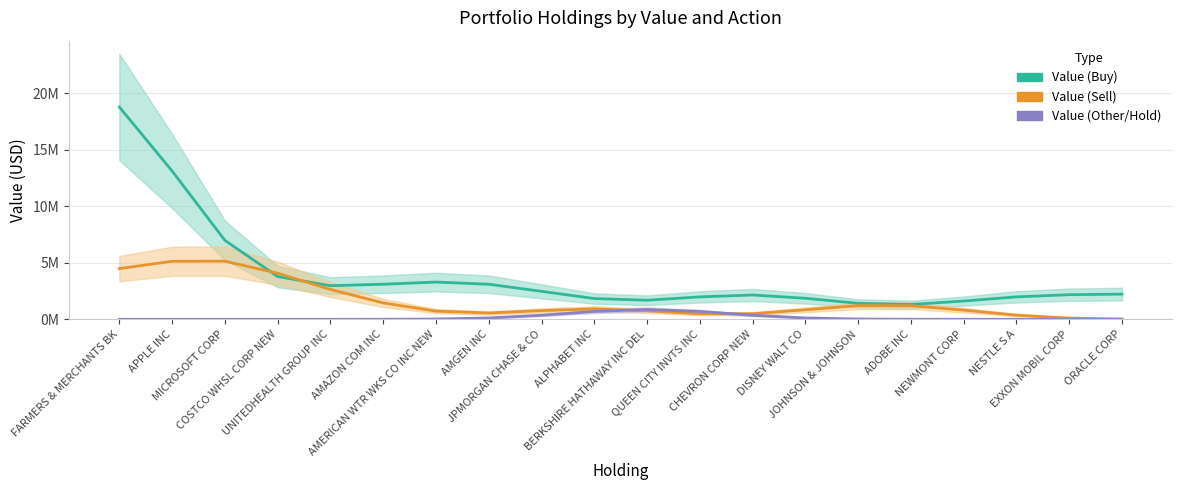

Rank the series by their average value, from lowest to highest.

Value (Other/Hold), Value (Sell), Value (Buy)